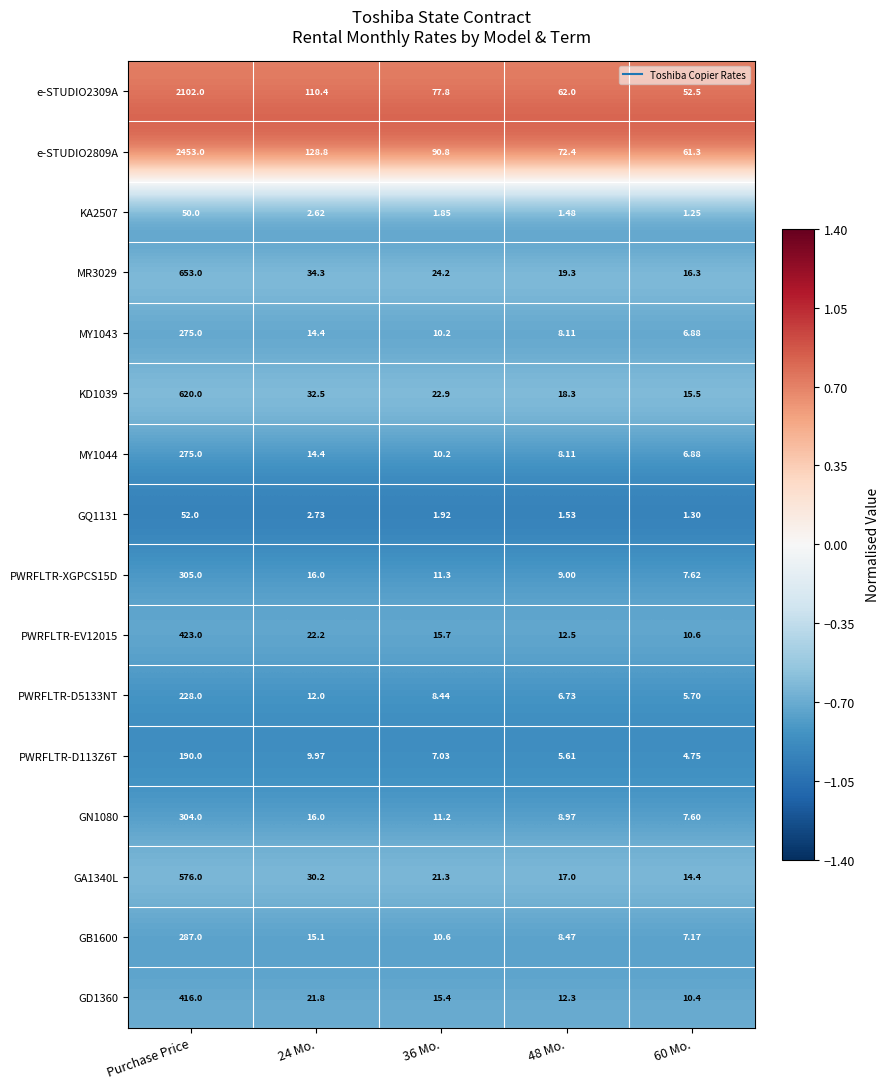

Which category has the highest value in the GA1340L series?

Purchase Price